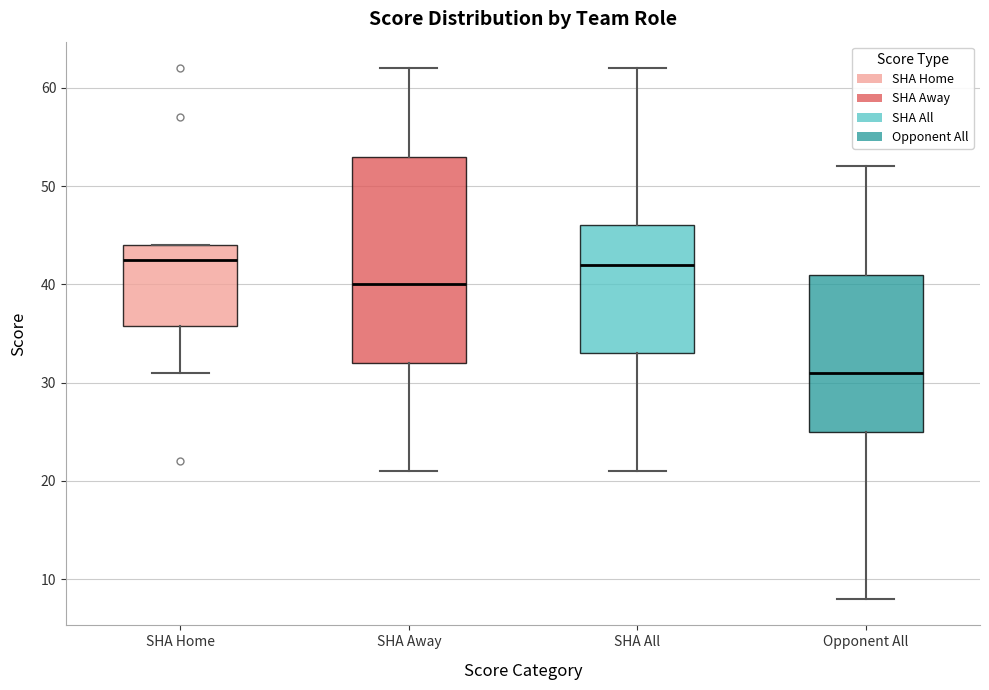

Where does the upper whisker of the box for SHA All end on the y-axis? The values are not printed on the chart, so give them approximately, as read against the axis.

62